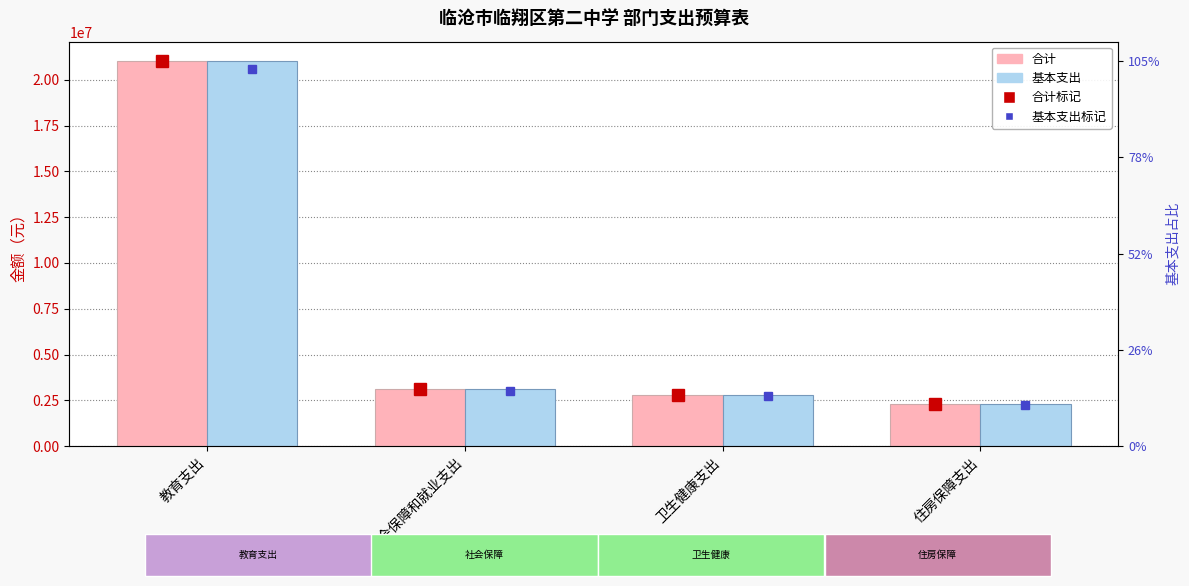

What is the difference between the second highest and second lowest values in the 基本支出 series?

318865.4